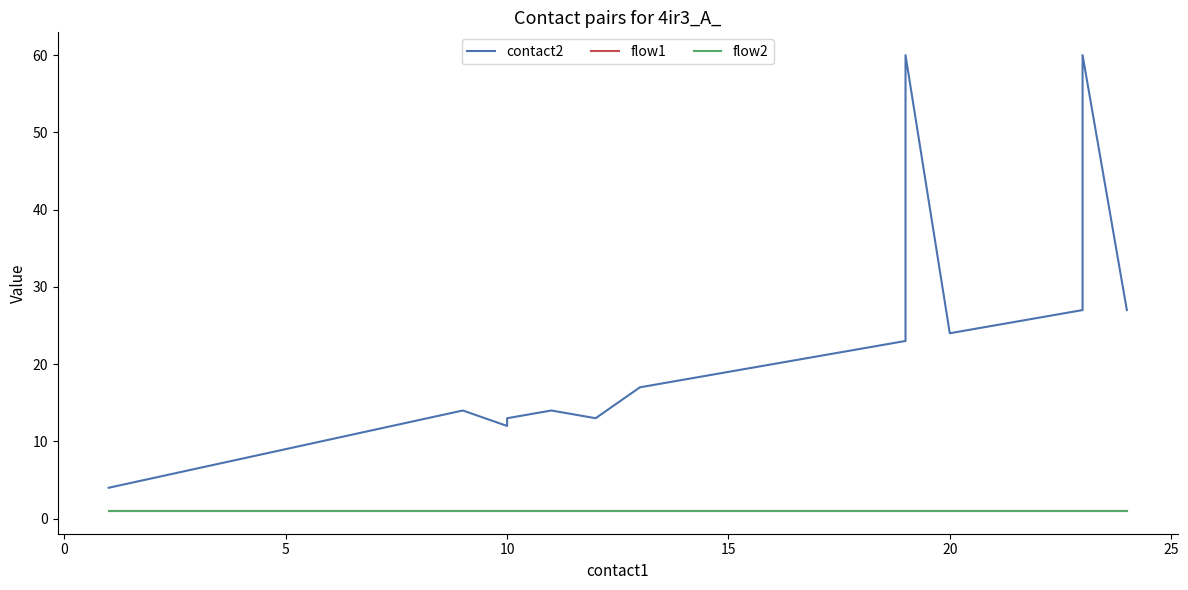

True or false: contact2 and flow2 intersect in this chart.

False